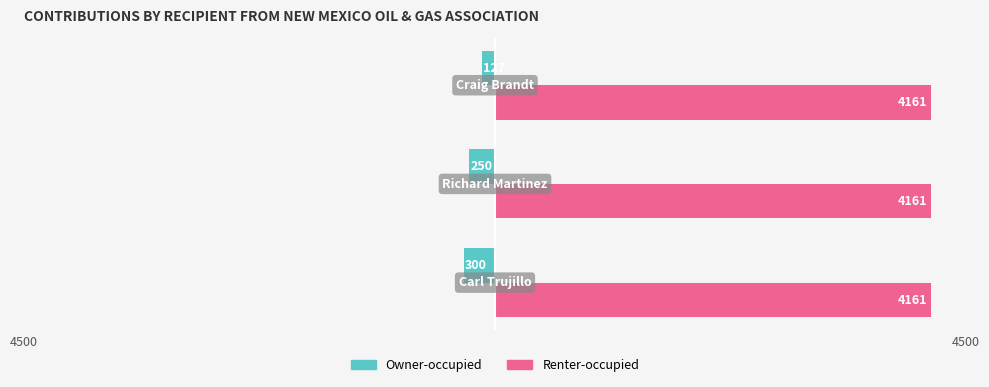

What are all the series names shown in the legend?

Owner-occupied, Renter-occupied